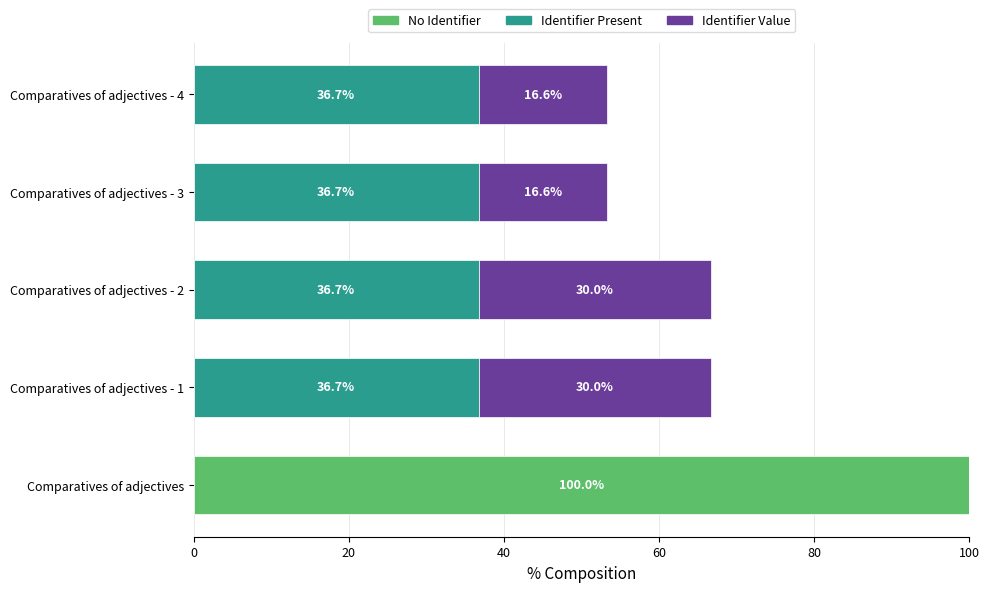

What is the total value across all series at Comparatives of adjectives - 4?

53.3